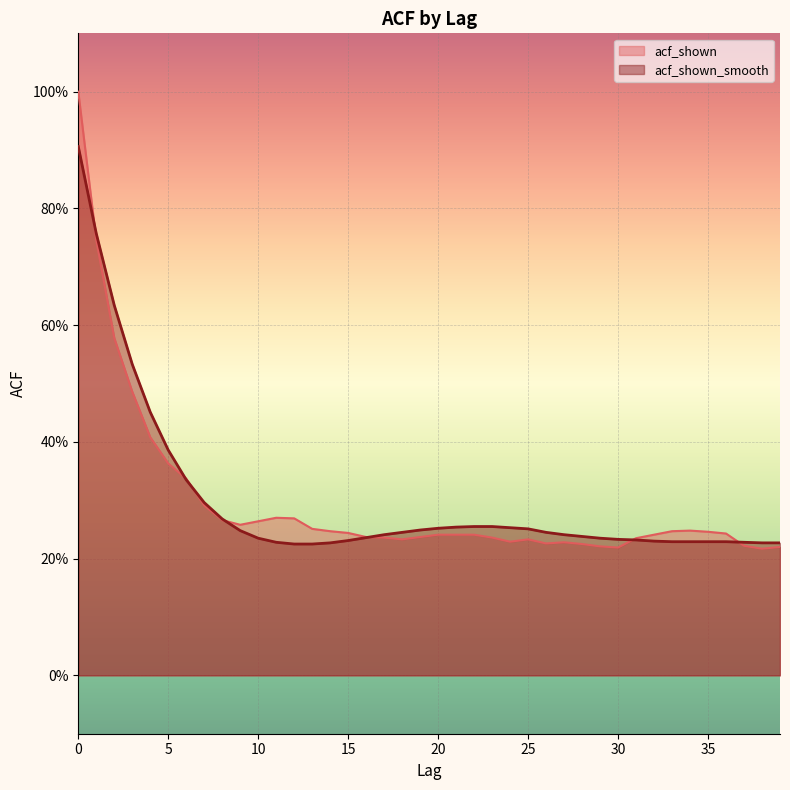

Reading right to left, list all the values displayed in this chart.

acf_shown: 0.2	0.2	0.2	0.2	0.2	0.2	0.2	0.2	0.2	0.2	0.2	0.2	0.2	0.2	0.2	0.2	0.2	0.2	0.2	0.2	0.2	0.2	0.2	0.2	0.2	0.2	0.3	0.3	0.3	0.3	0.3	0.3	0.3	0.3	0.4	0.4	0.5	0.6	0.7	1.0
acf_shown_smooth: 0.2	0.2	0.2	0.2	0.2	0.2	0.2	0.2	0.2	0.2	0.2	0.2	0.2	0.2	0.3	0.3	0.3	0.3	0.3	0.3	0.2	0.2	0.2	0.2	0.2	0.2	0.2	0.2	0.2	0.2	0.2	0.3	0.3	0.3	0.4	0.5	0.5	0.6	0.8	0.9